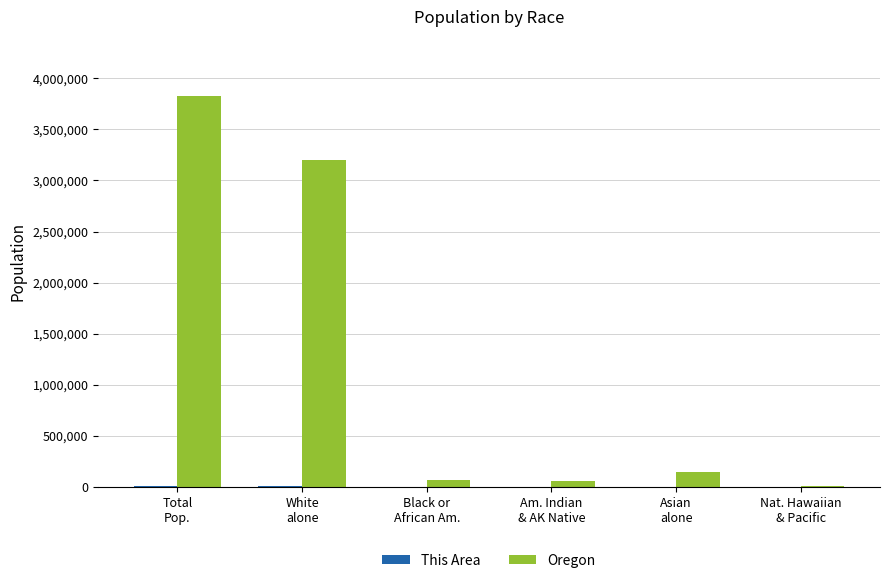

What is the difference between the Oregon values at Black or
African Am. and Nat. Hawaiian
& Pacific?

55802